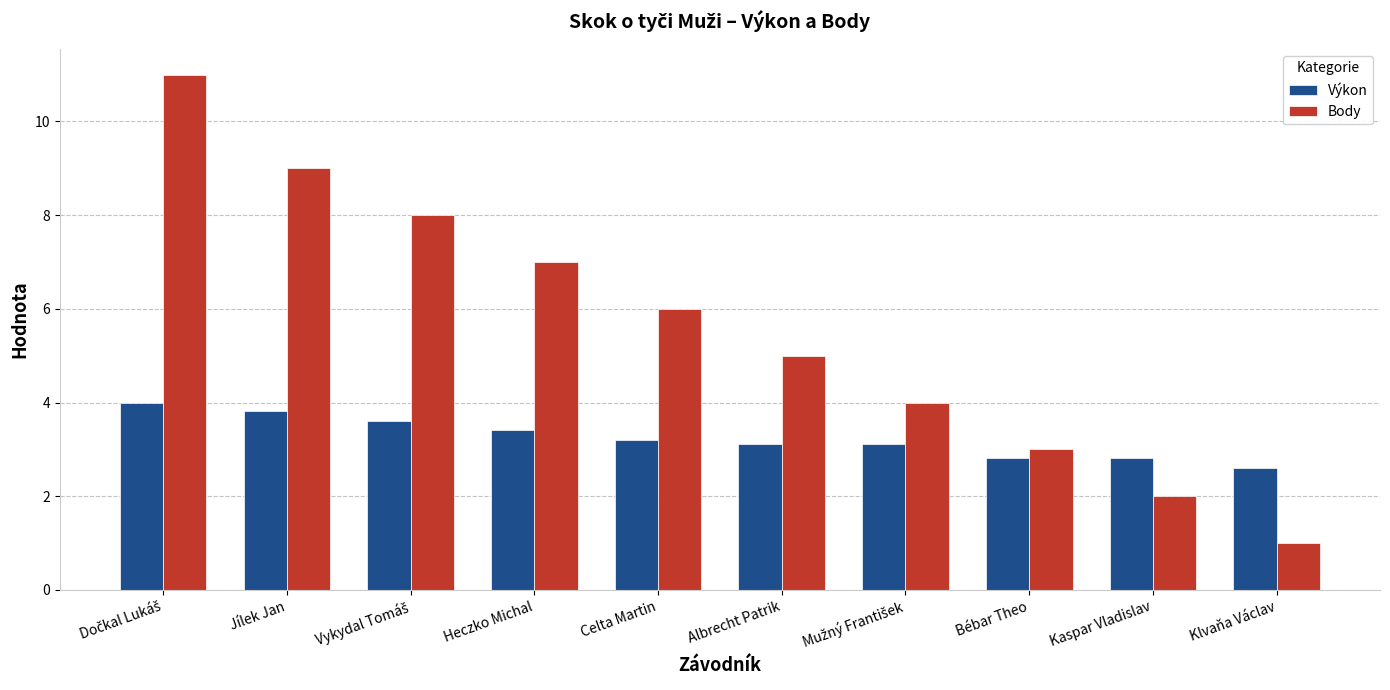

List the series in order of their peak value, lowest first.

Výkon, Body